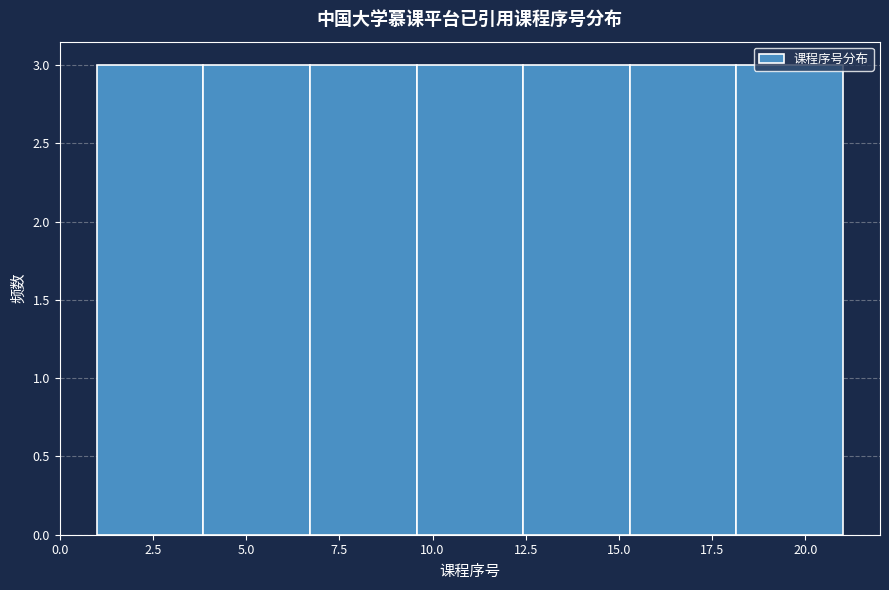

Reading left to right, list every bar in this chart as the range it spans on the x-axis followed by its height. Neither the bar edges nor the heights are printed on the chart, so give them approximately, as read against the axes.

1.0 to 4.0: 3
4.0 to 6.5: 3
6.5 to 9.5: 3
9.5 to 12.5: 3
12.5 to 15.5: 3
15.5 to 18.0: 3
18.0 to 21.0: 3